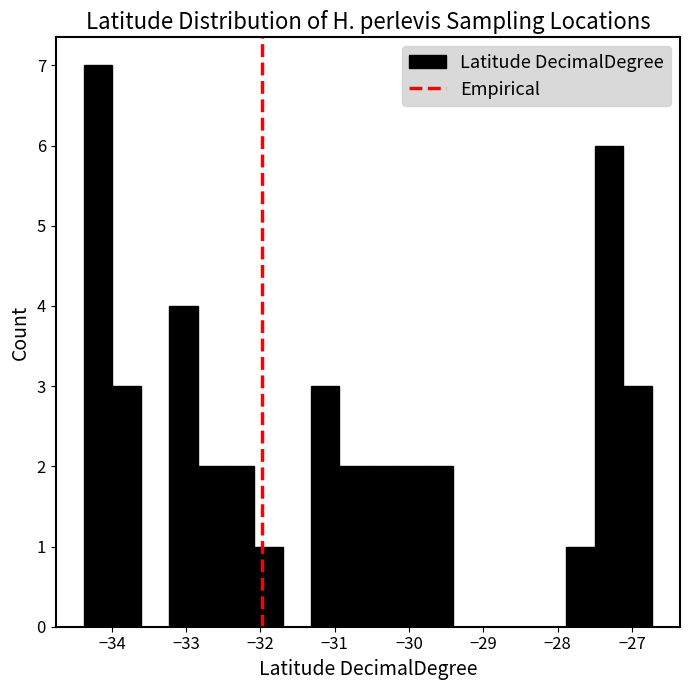

Around what value on the x-axis is the tallest bar? Give the approximate position of its centre, as read against the axis.

-34.2